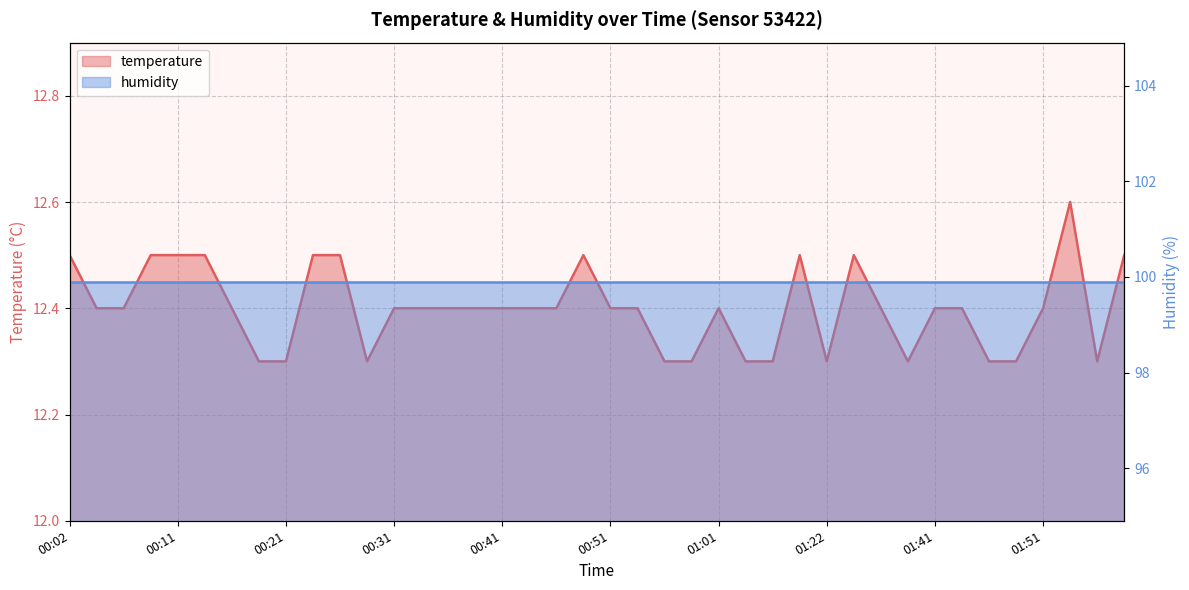

What is the approximate value at 01:41?

12.4